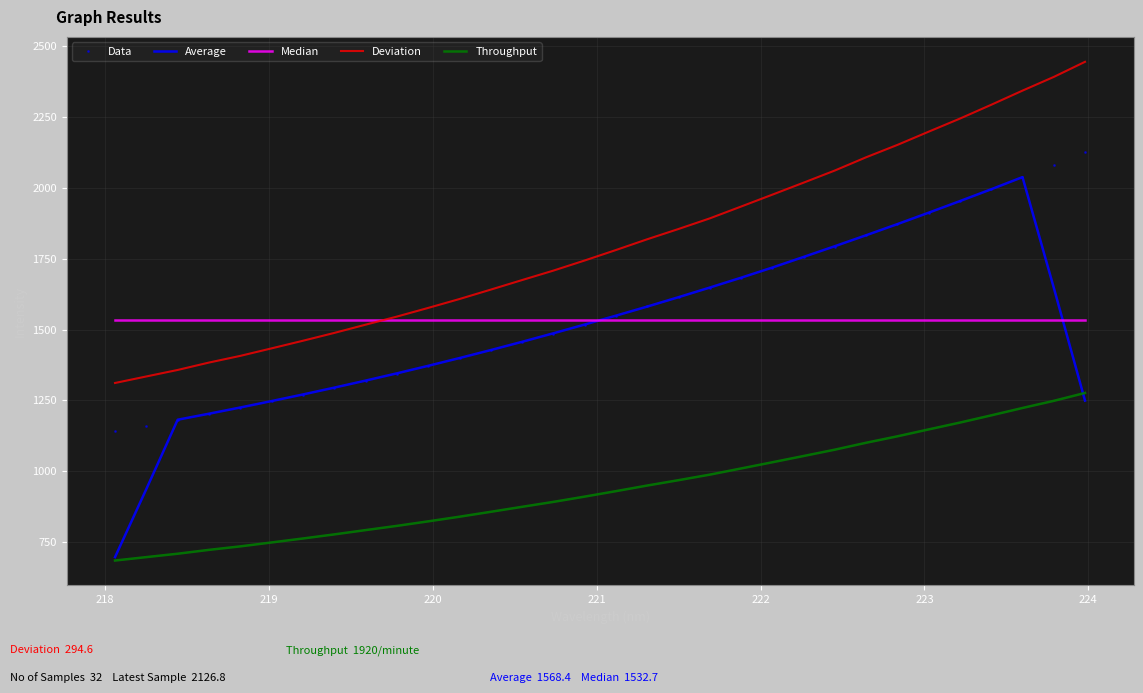

What is the minimum value for Deviation?

1311.3